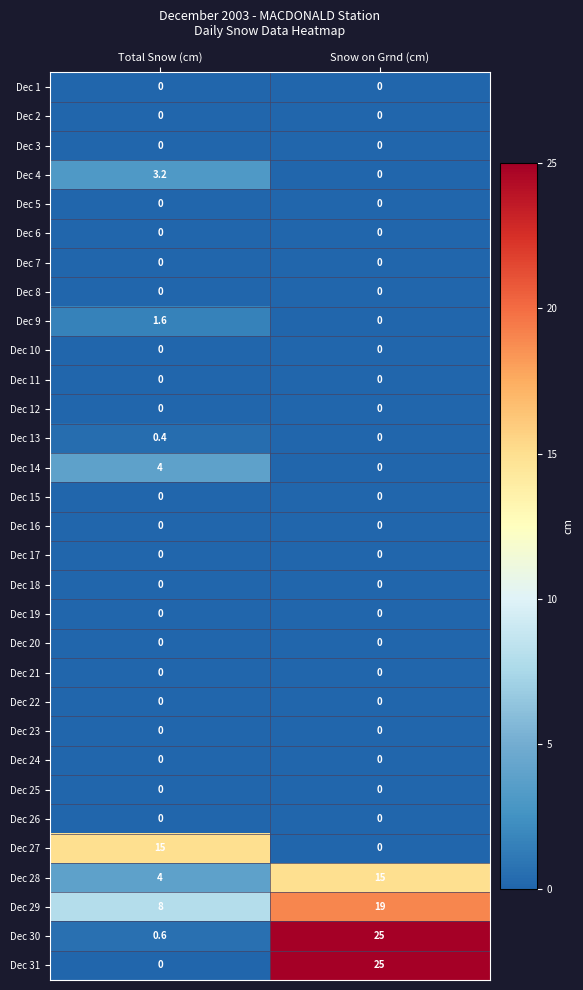

What is the difference between the Dec 13 values at Total Snow (cm) and Snow on Grnd (cm)?

0.4